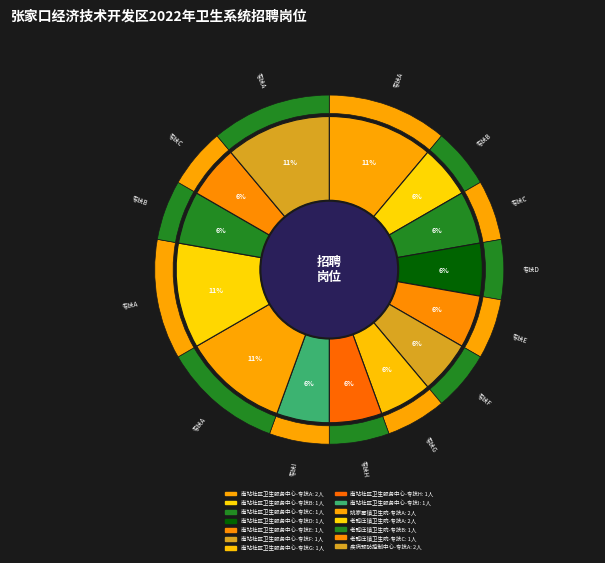

Is 南站社区卫生服务中心-专技I the majority of the pie?

No